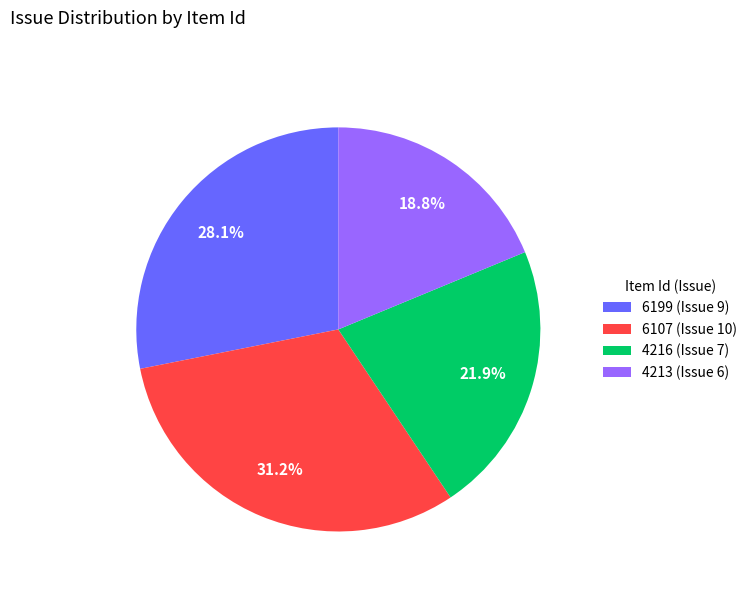

What percentage is the 6199 slice, to the nearest percent?

28%